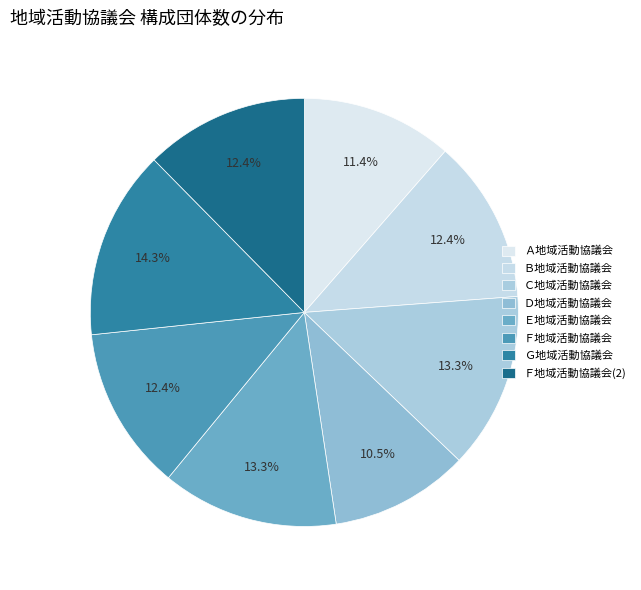

Is it true that Ｆ地域活動協議会 is 3% of the pie?

False